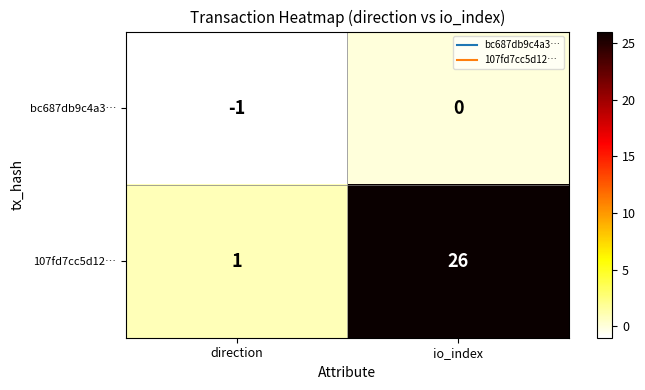

Reading left to right, transcribe all the data shown in this chart.

bc687db9c4a3…: -1	0
107fd7cc5d12…: 1	26